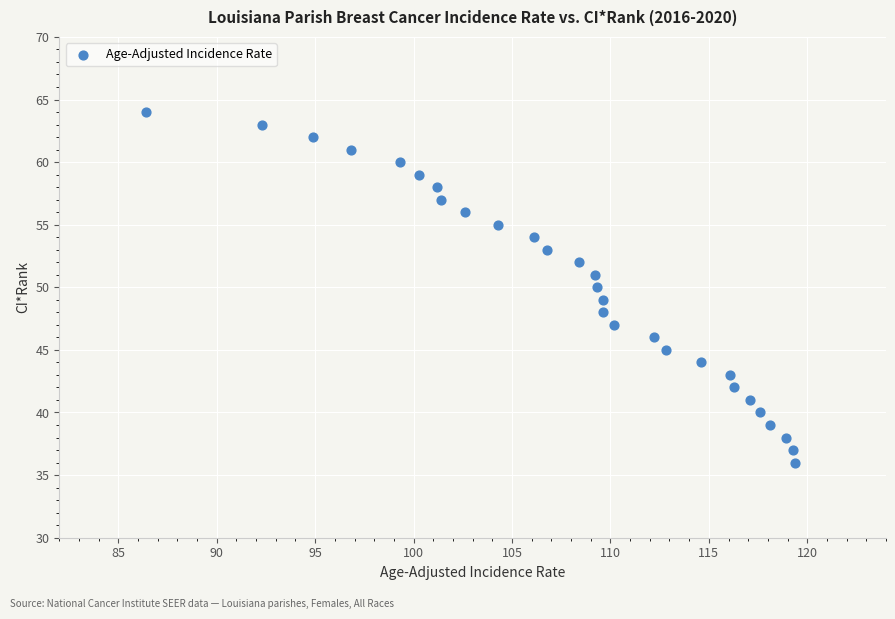

What is the range of Y values (max minus min)?

28